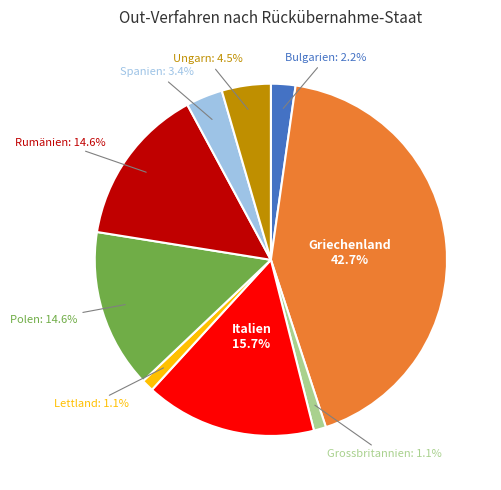

Is there any slice that represents more than half of the pie?

No